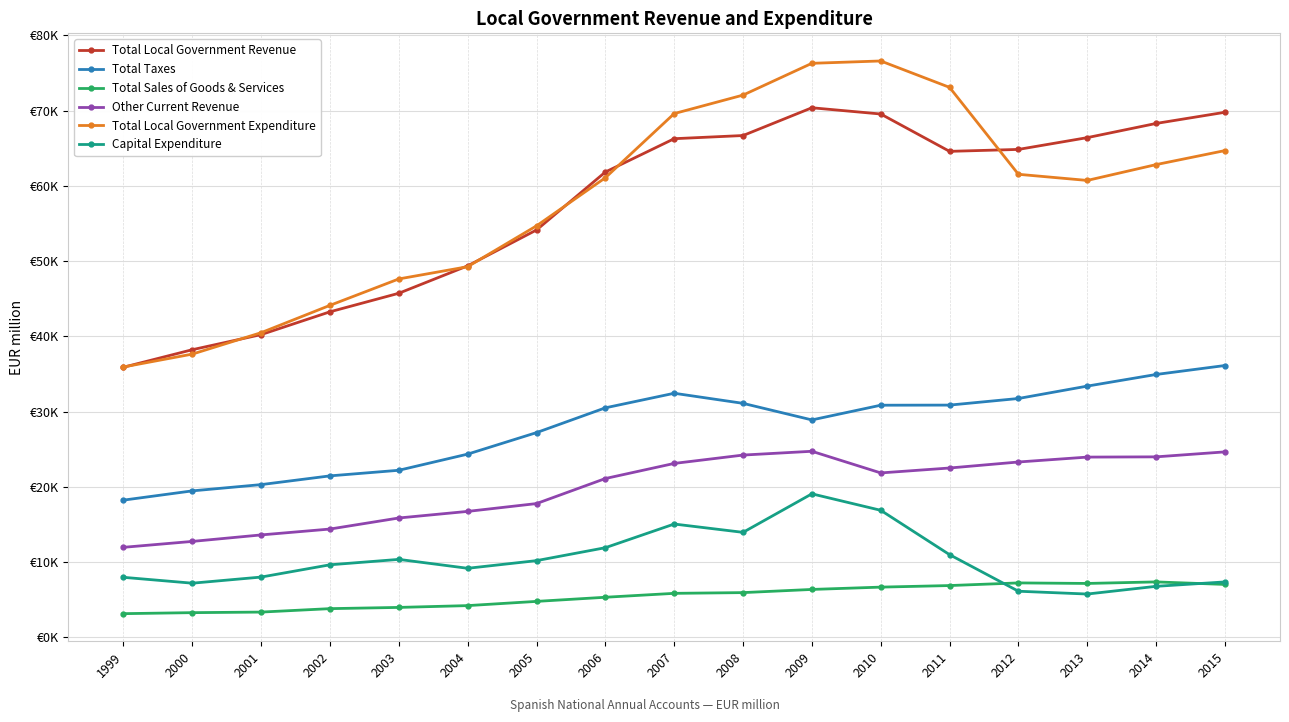

What is the difference between the Total Local Government Revenue values at 1999 and 2004?

13478